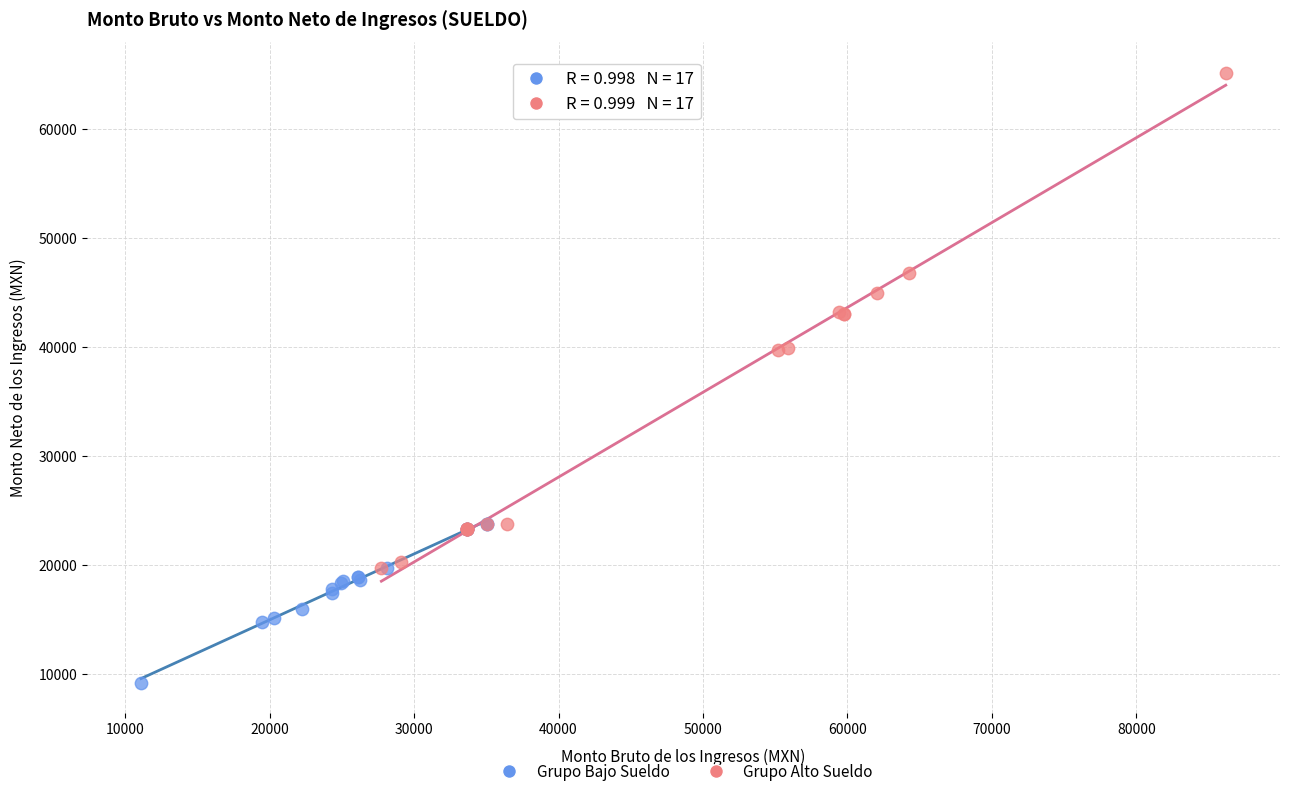

Which series contains the highest Y value?

Grupo Alto Sueldo